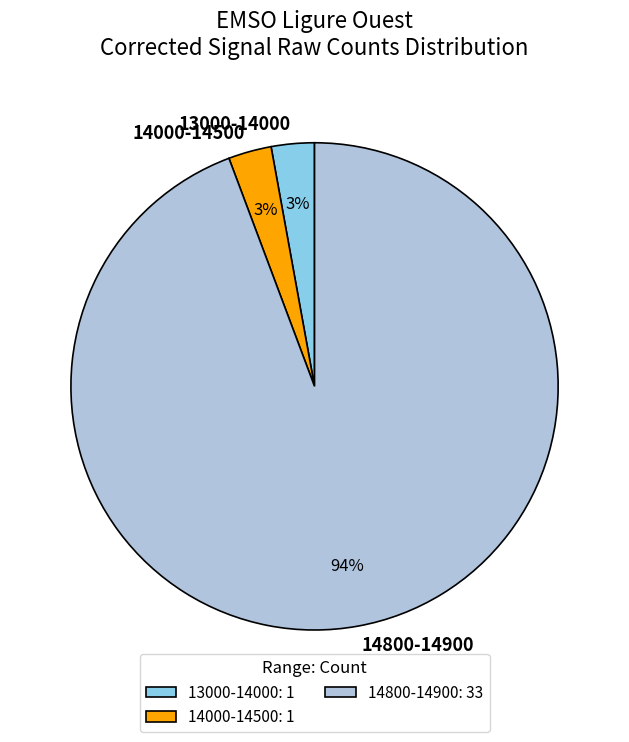

To the nearest percent, what portion does 13000-14000 represent?

3%